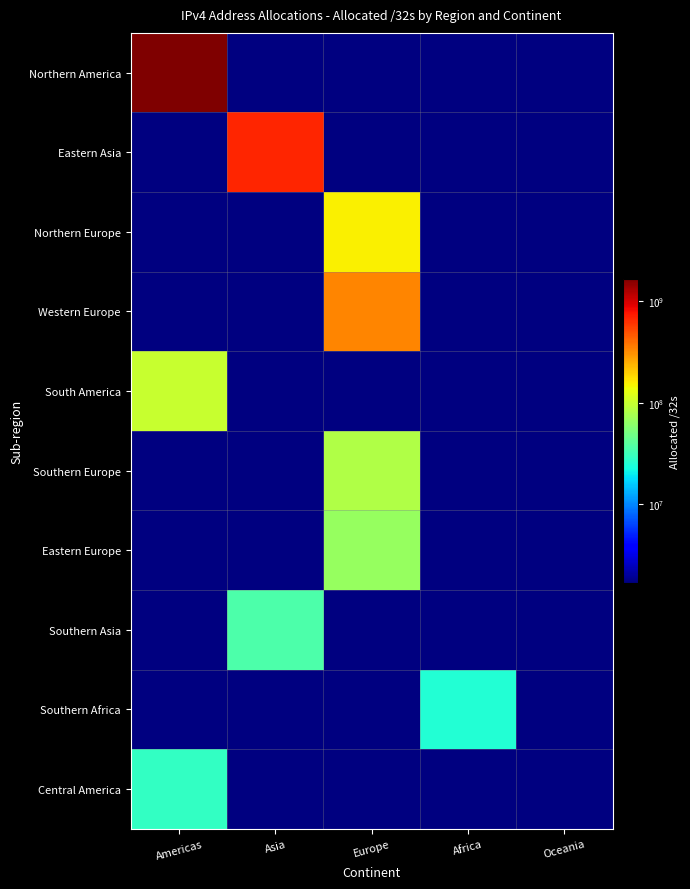

Reading right to left, what are all the values shown in this chart?

Northern America: Oceania=0	Africa=0	Europe=0	Asia=0	Americas=1674543936
Eastern Asia: Oceania=0	Africa=0	Europe=0	Asia=681065472	Americas=0
Northern Europe: Oceania=0	Africa=0	Europe=153357520	Asia=0	Americas=0
Western Europe: Oceania=0	Africa=0	Europe=335970376	Asia=0	Americas=0
South America: Oceania=0	Africa=0	Europe=0	Asia=0	Americas=99426048
Southern Europe: Oceania=0	Africa=0	Europe=82063232	Asia=0	Americas=0
Eastern Europe: Oceania=0	Africa=0	Europe=65955976	Asia=0	Americas=0
Southern Asia: Oceania=0	Africa=0	Europe=0	Asia=36045824	Americas=0
Southern Africa: Oceania=0	Africa=25332736	Europe=0	Asia=0	Americas=0
Central America: Oceania=0	Africa=0	Europe=0	Asia=0	Americas=28773376